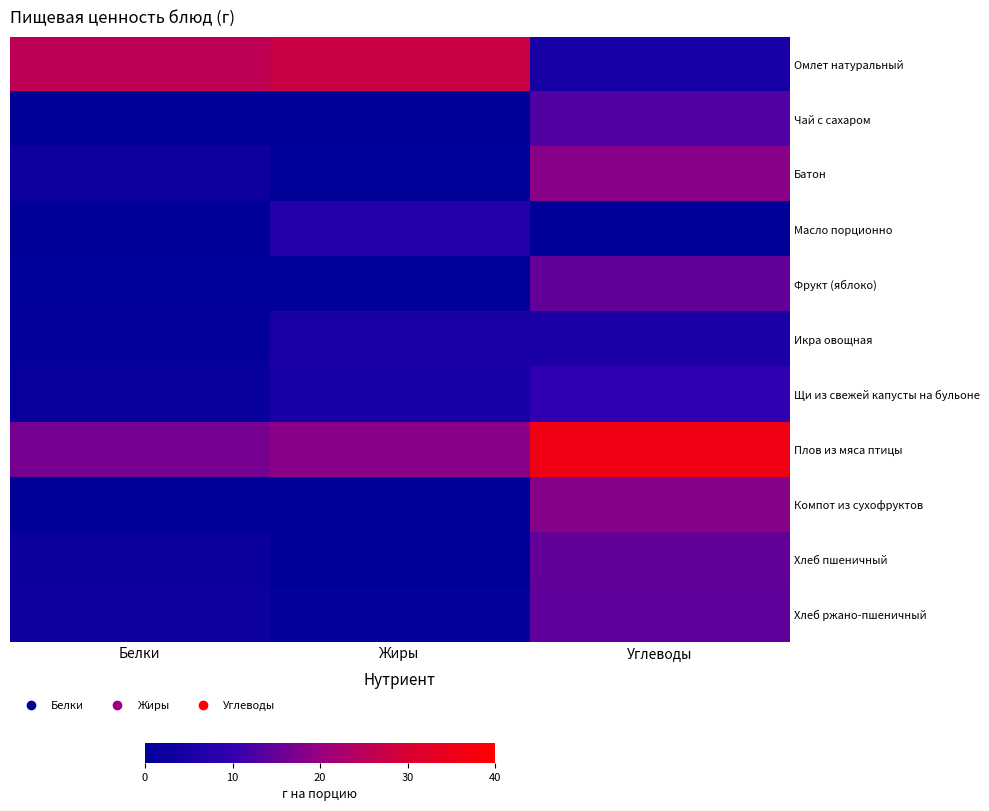

Count the number of data series in this chart.

11